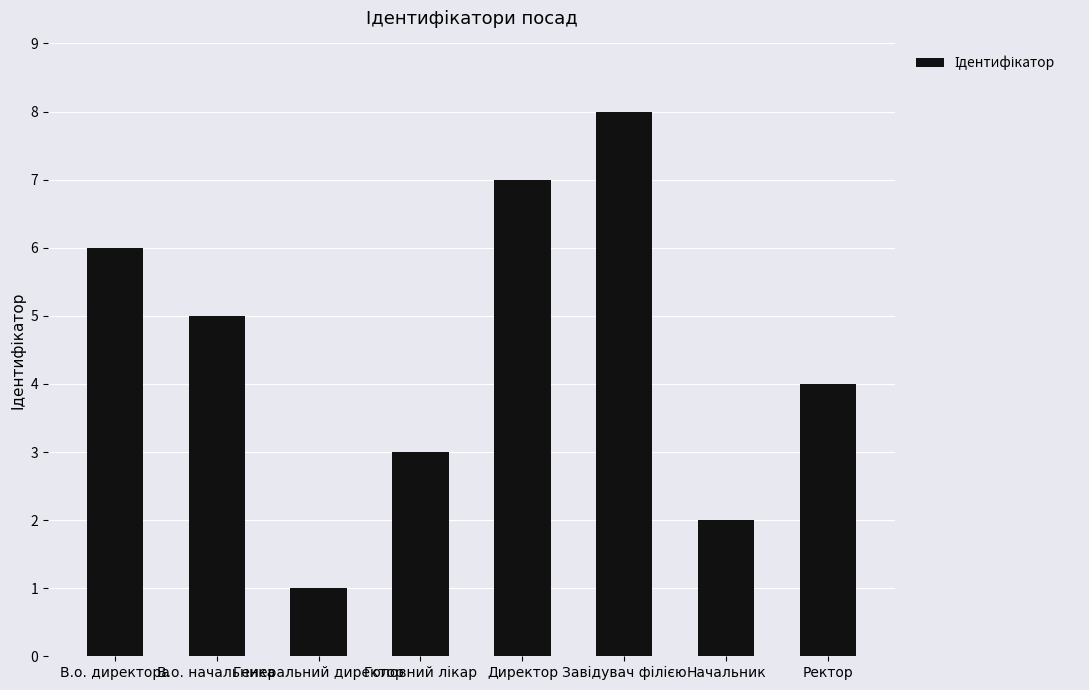

Where does the data first go above 5?

В.о. директора